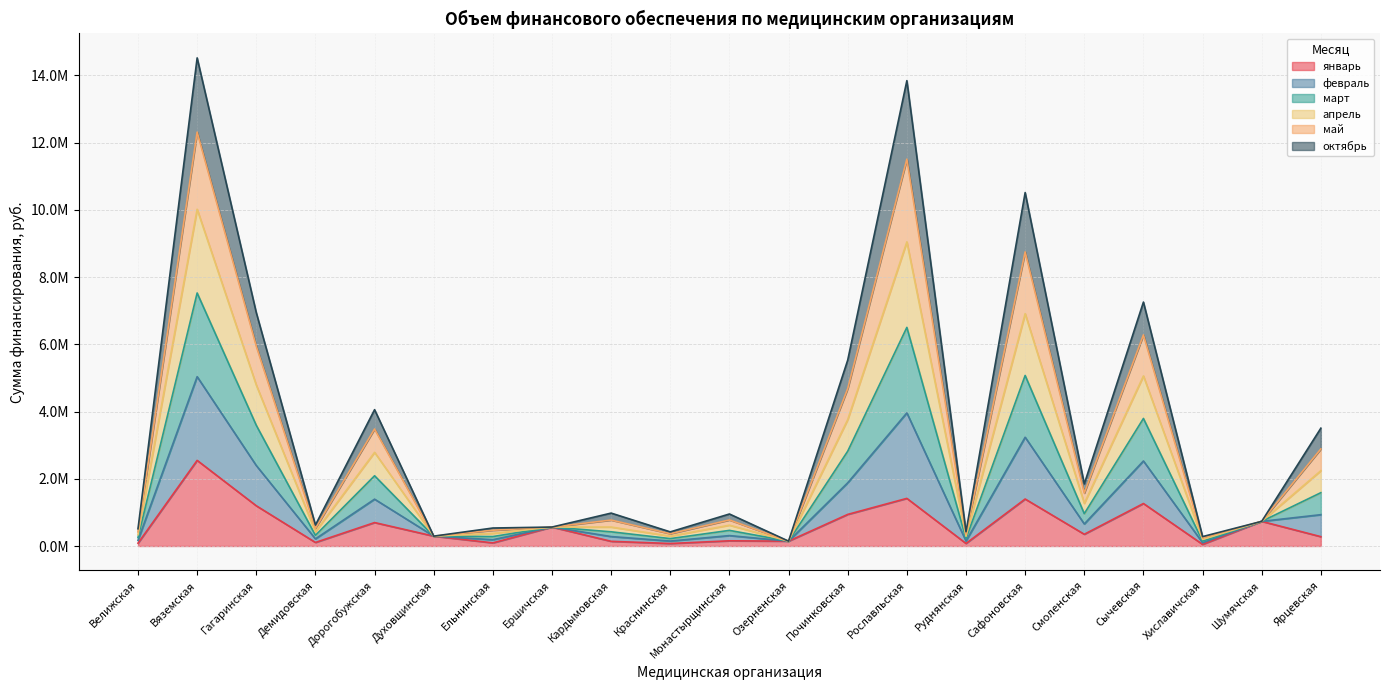

Does the chart have visible grid lines?

Yes